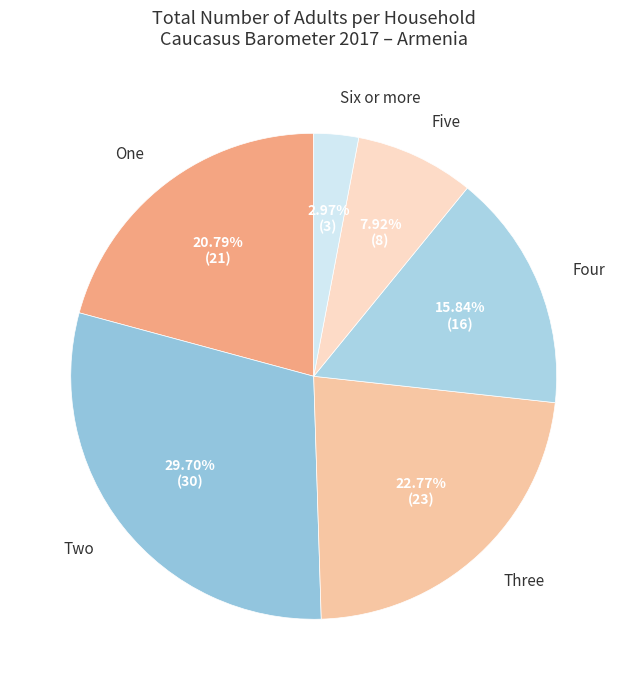

Count the number of slices in the pie.

6